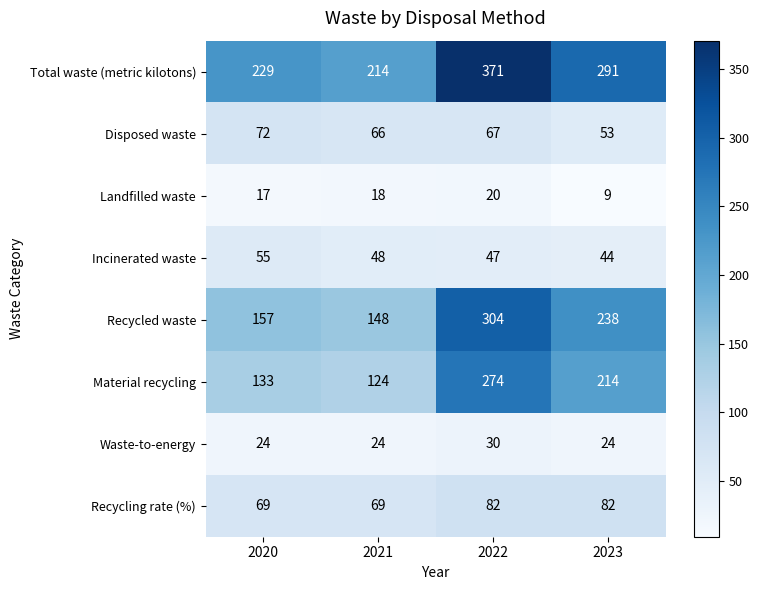

List the series in order of their peak value, highest first.

Total waste (metric kilotons), Recycled waste, Material recycling, Recycling rate (%), Disposed waste, Incinerated waste, Waste-to-energy, Landfilled waste